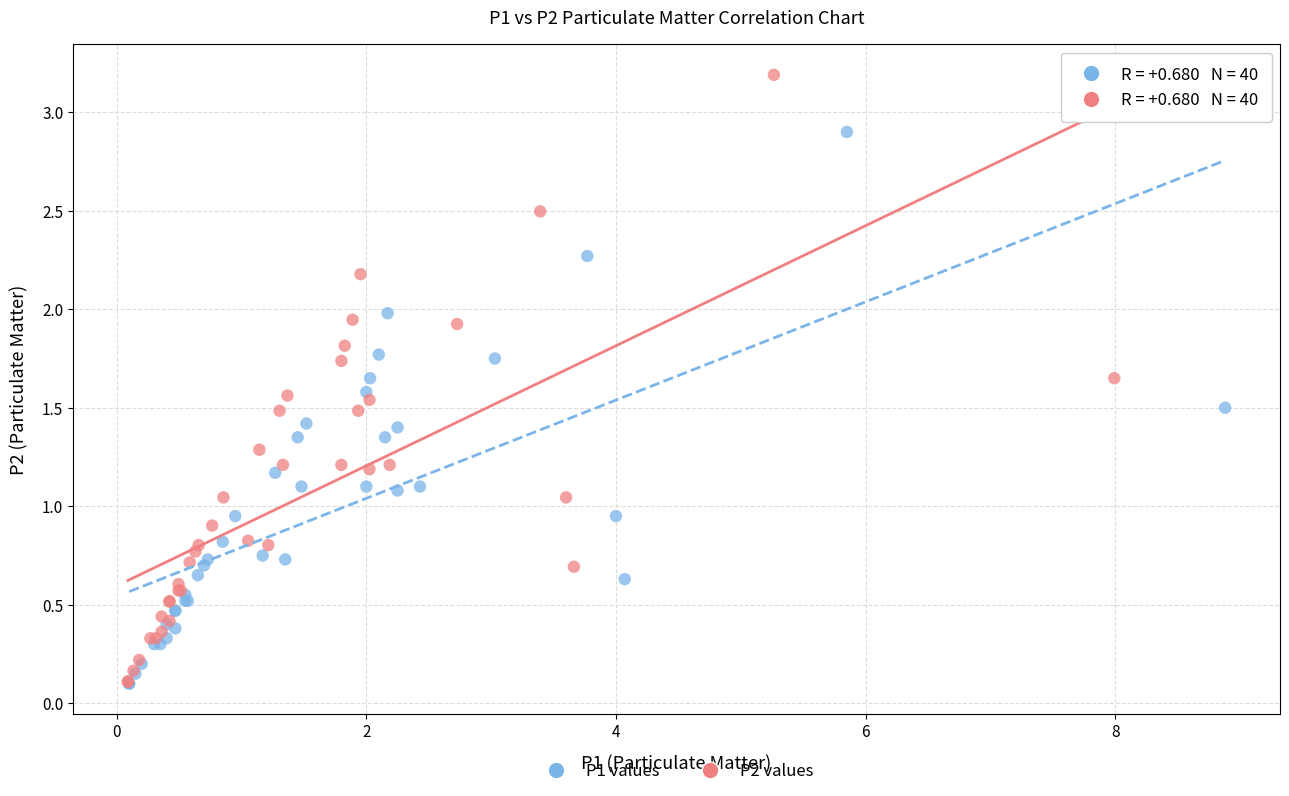

Which series has the largest Y range (max minus min)?

P2 values